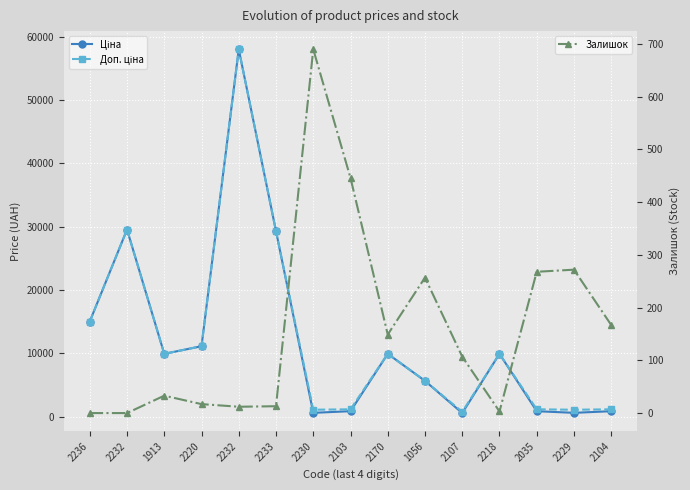

What is the highest value of the Залишок series?

690